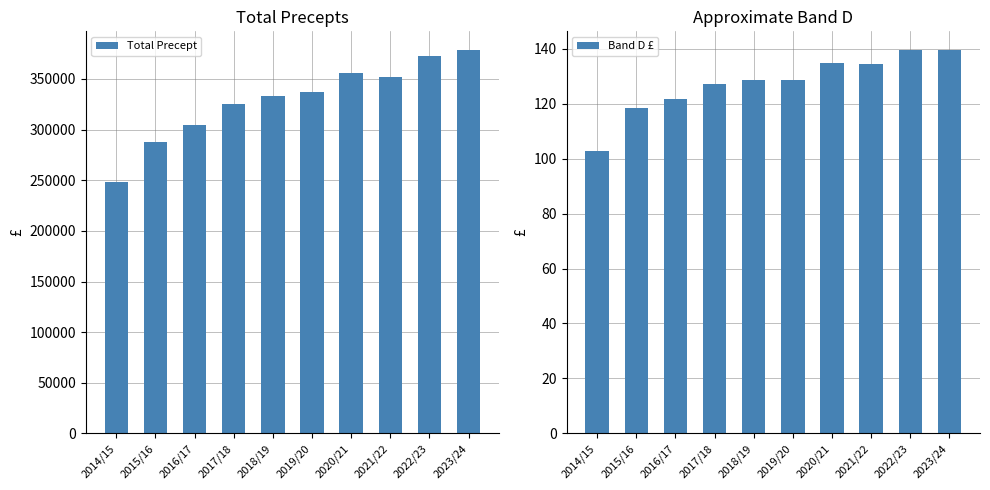

Rank the categories by Band D £ value from highest to lowest.

2022/23, 2023/24, 2020/21, 2021/22, 2018/19, 2019/20, 2017/18, 2016/17, 2015/16, 2014/15